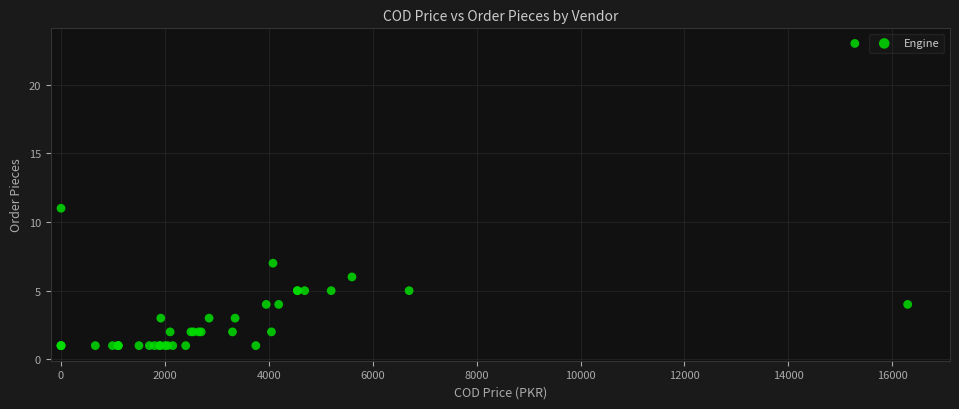

What Y value in the scatter plot is closest to 12?

11